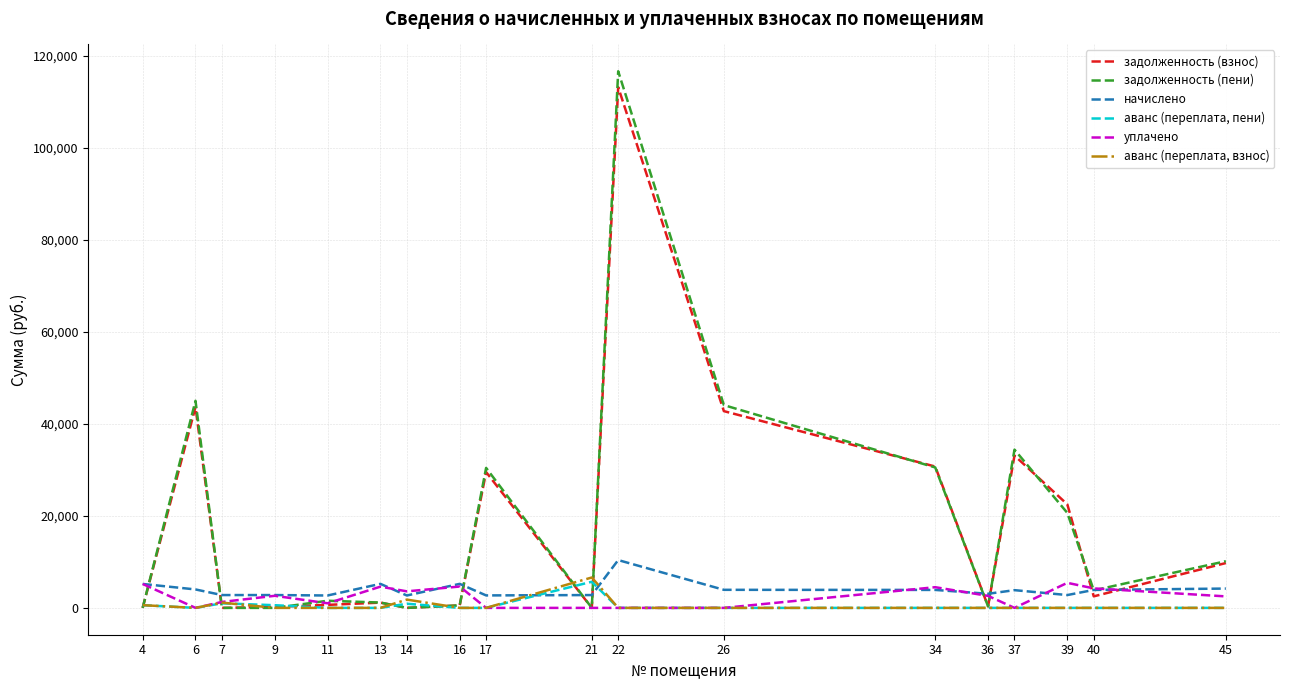

The value of аванс (переплата, взнос) at 37 is 4195.0. True or false?

False